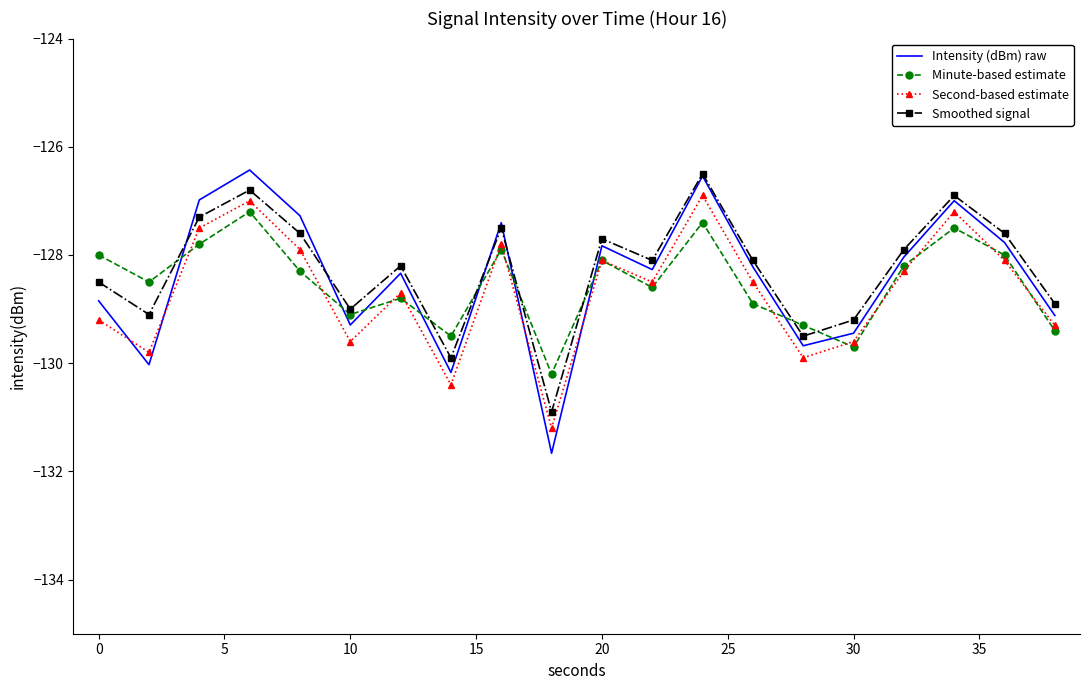

What is the highest value of the Intensity (dBm) raw series?

-126.4